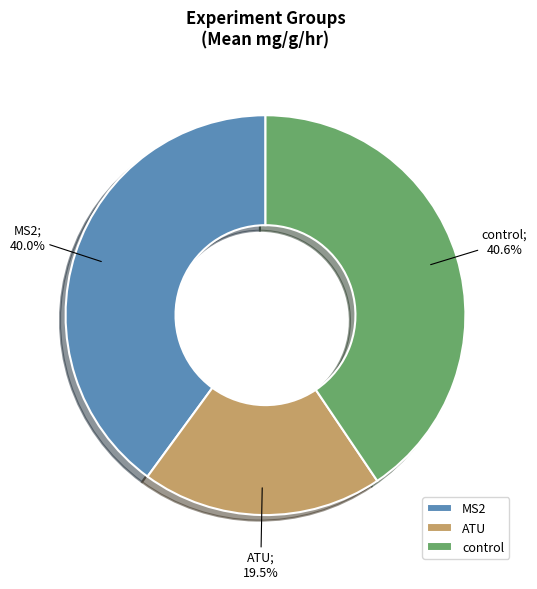

Combined, do MS2 and control account for over 50%?

Yes